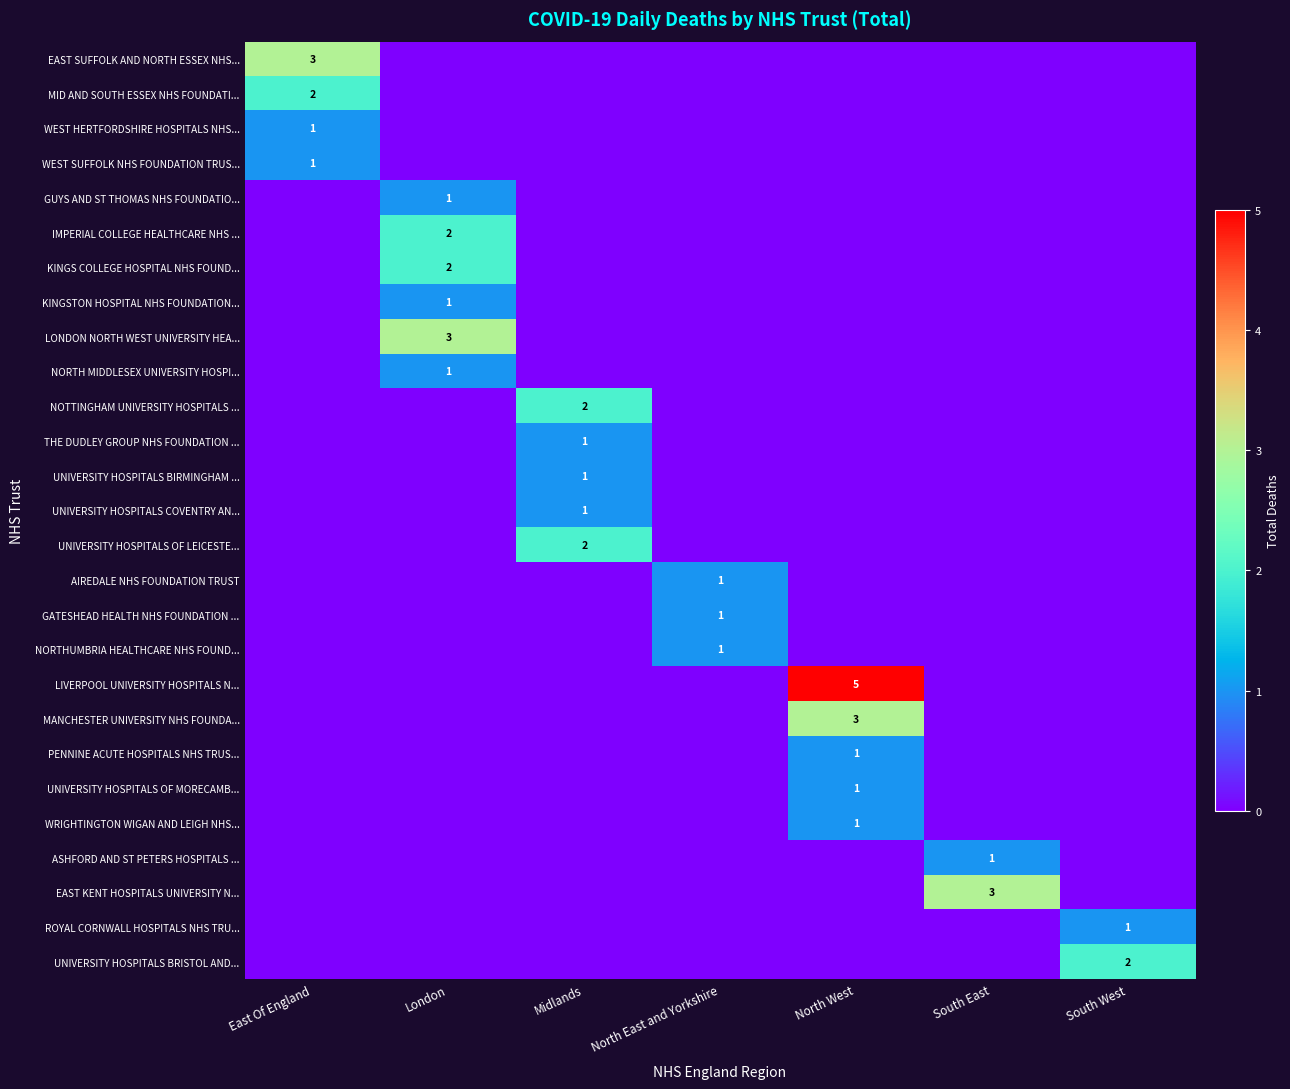

True or false: KINGSTON HOSPITAL NHS FOUNDATION... has a value of 1 at London.

True